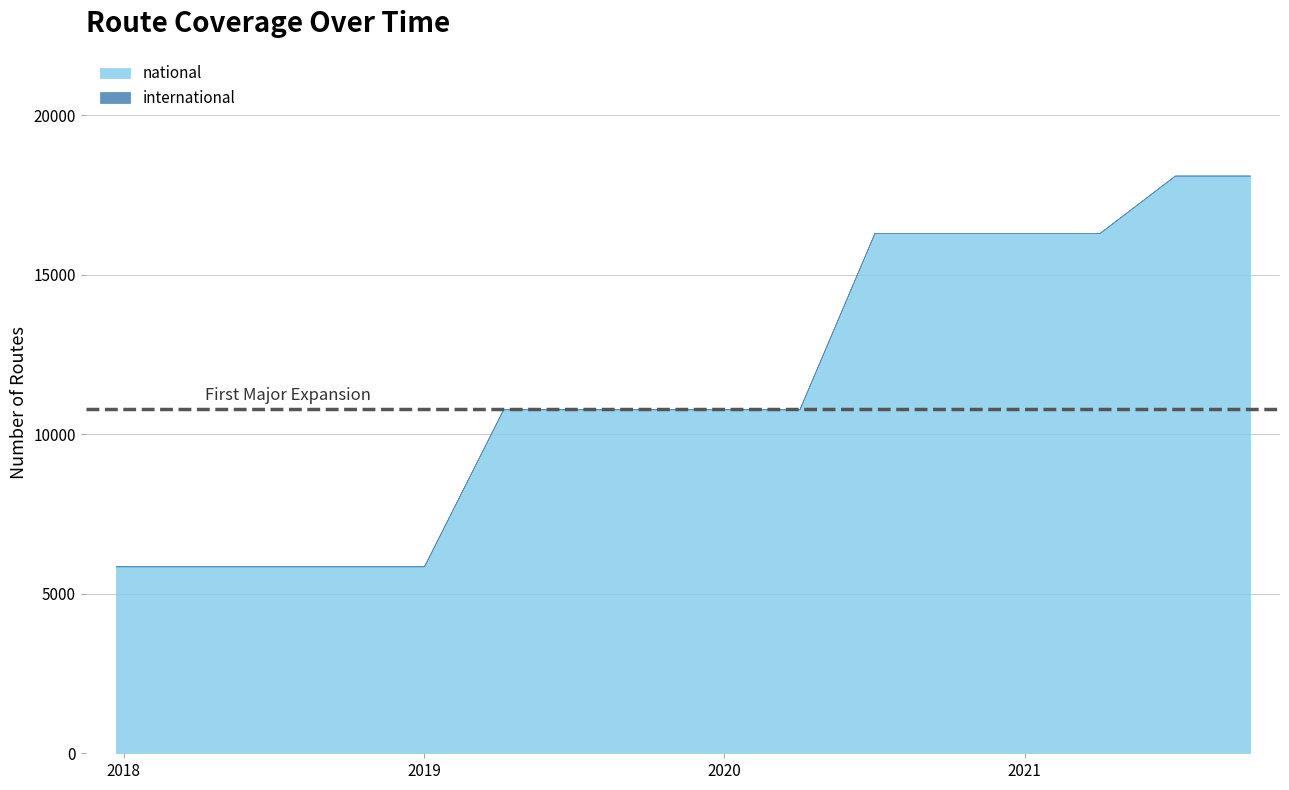

True or false: international has a value of 0 at 2020-07-01.

True